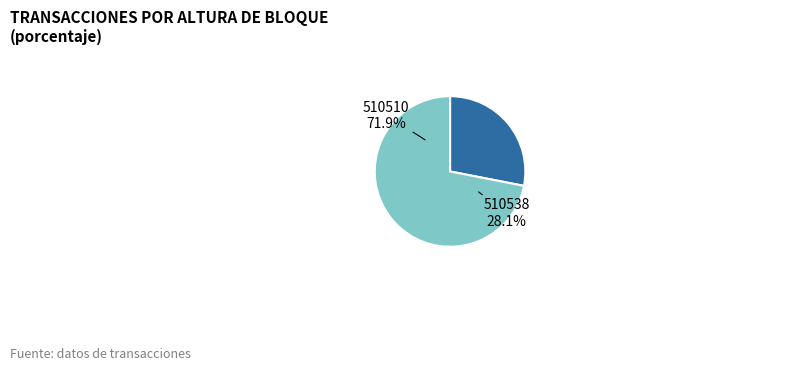

Which slice is the smallest?

510538